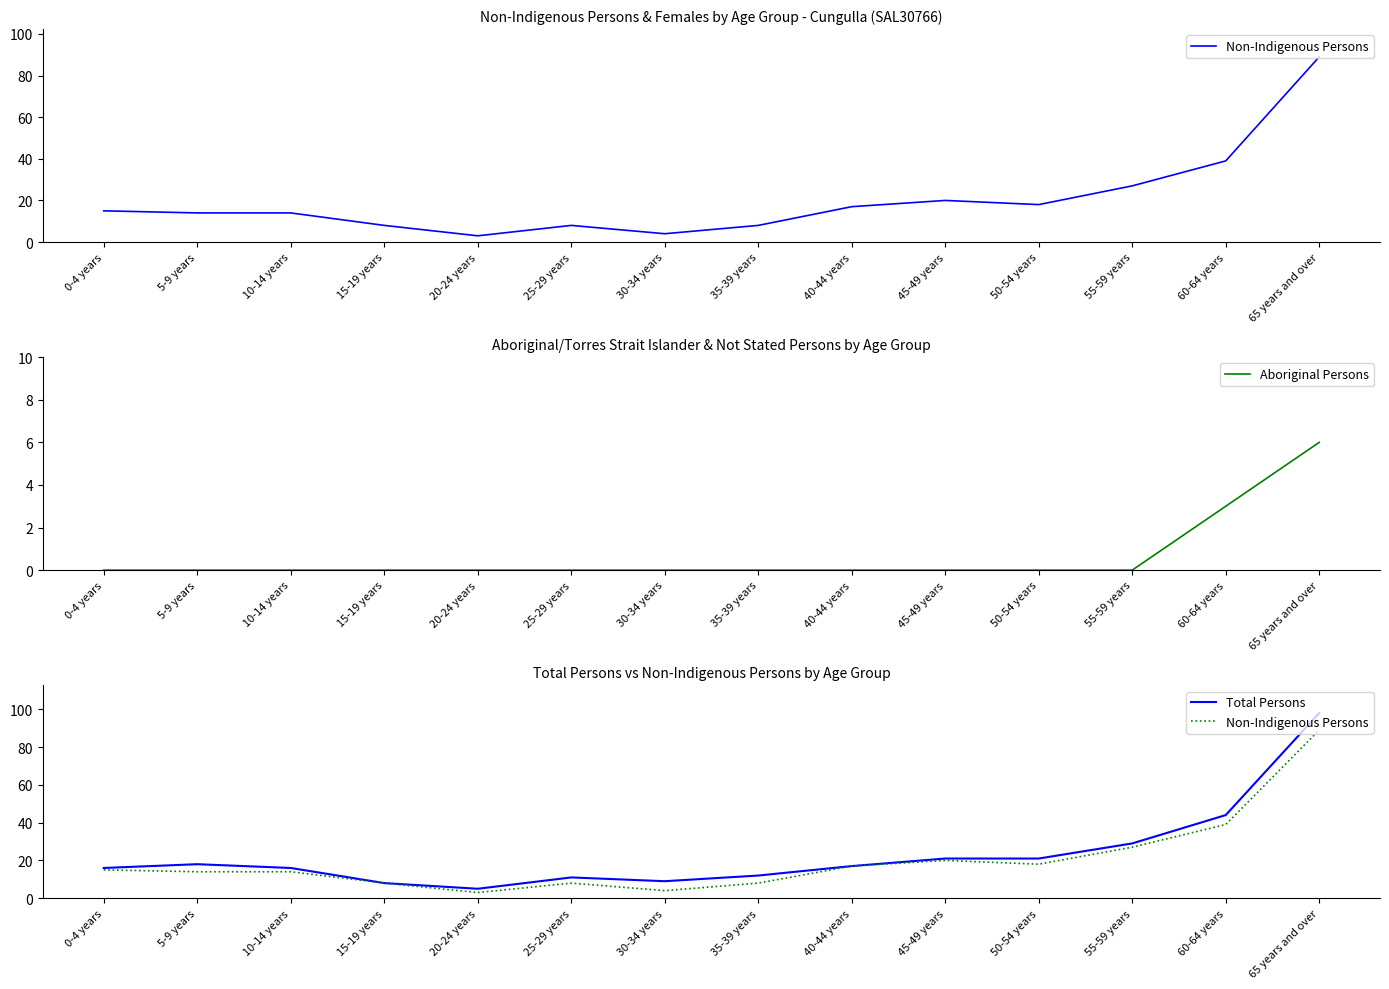

What is the spread (max minus min) of values at 45-49 years?

21